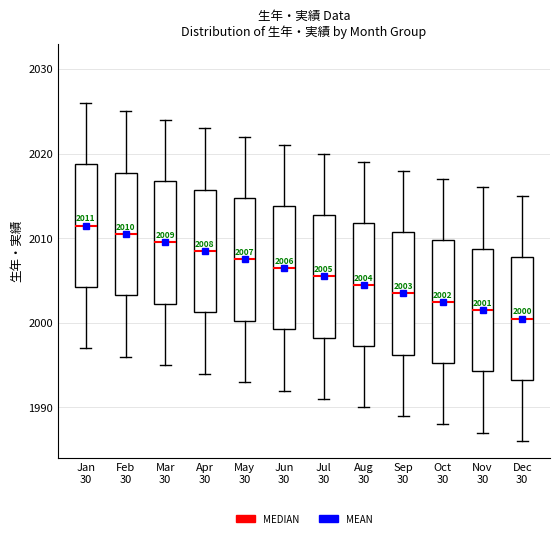

Which box has the lowest median line?

Dec 30